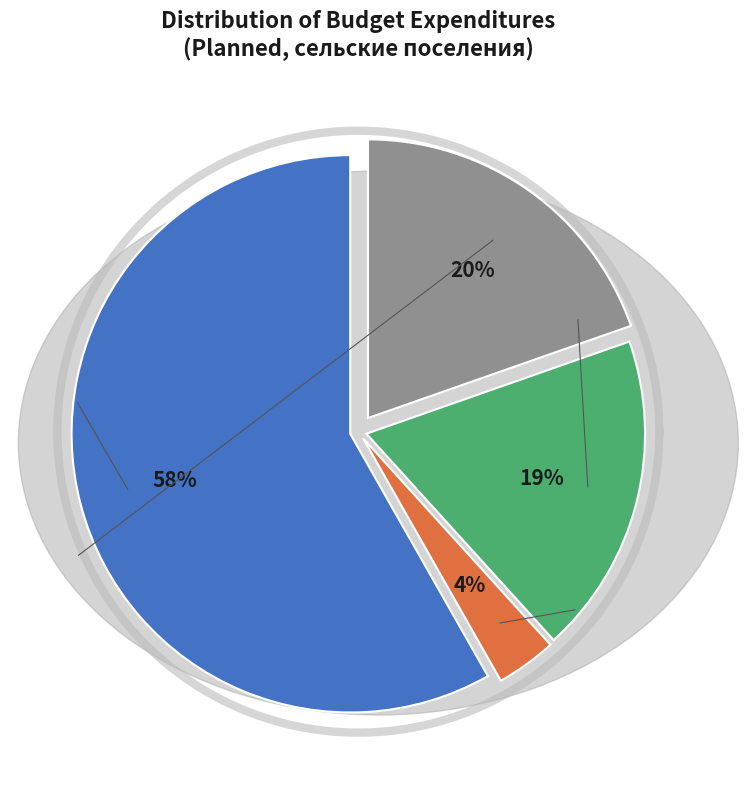

To the nearest percent, what portion does взносы по обязательному represent?

19%